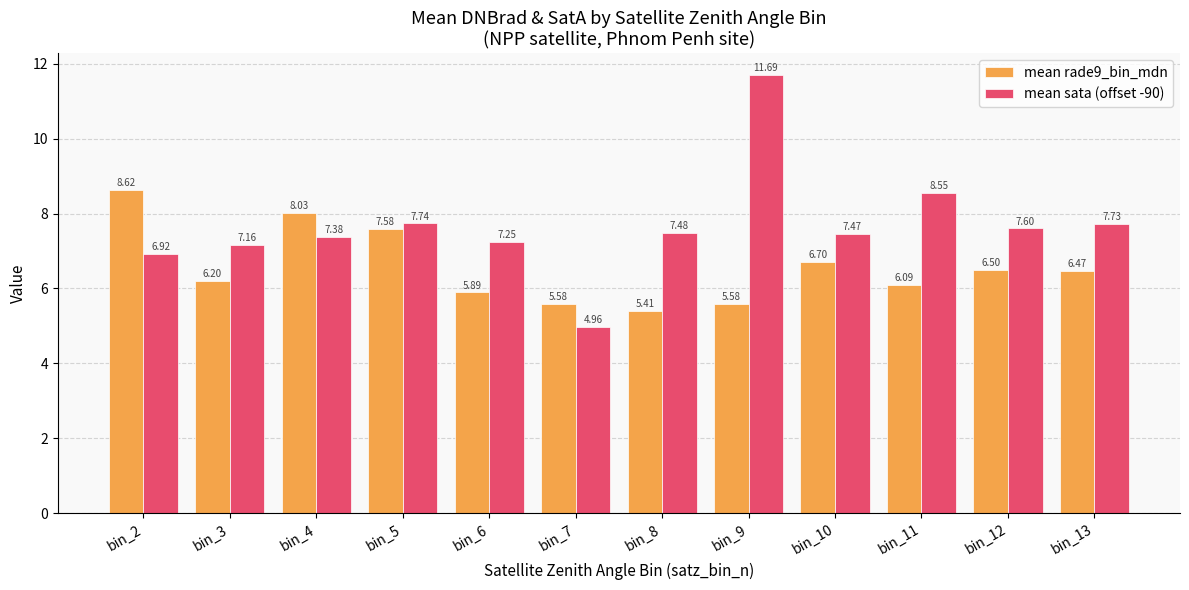

Rank the series by their maximum value, from highest to lowest.

mean sata (offset -90), mean rade9_bin_mdn